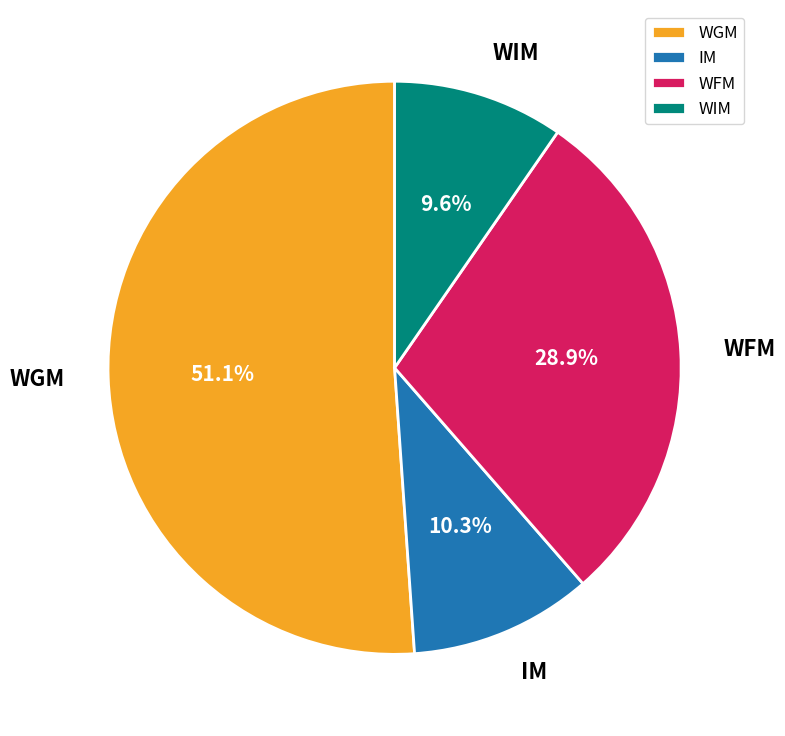

Which slice is the smallest?

WIM